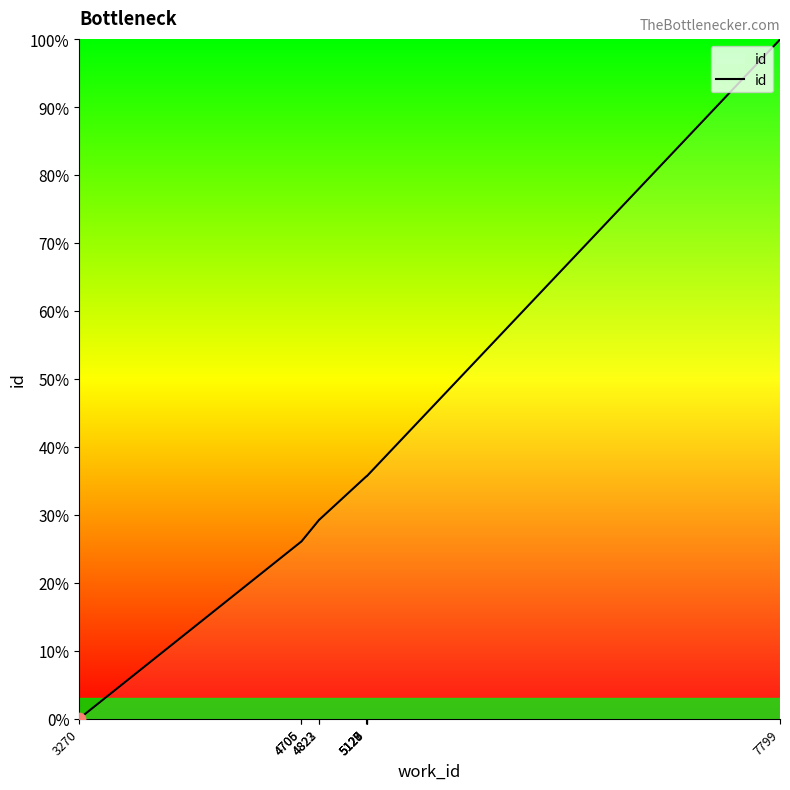

Which has a higher value, 4823 or 5127?

5127